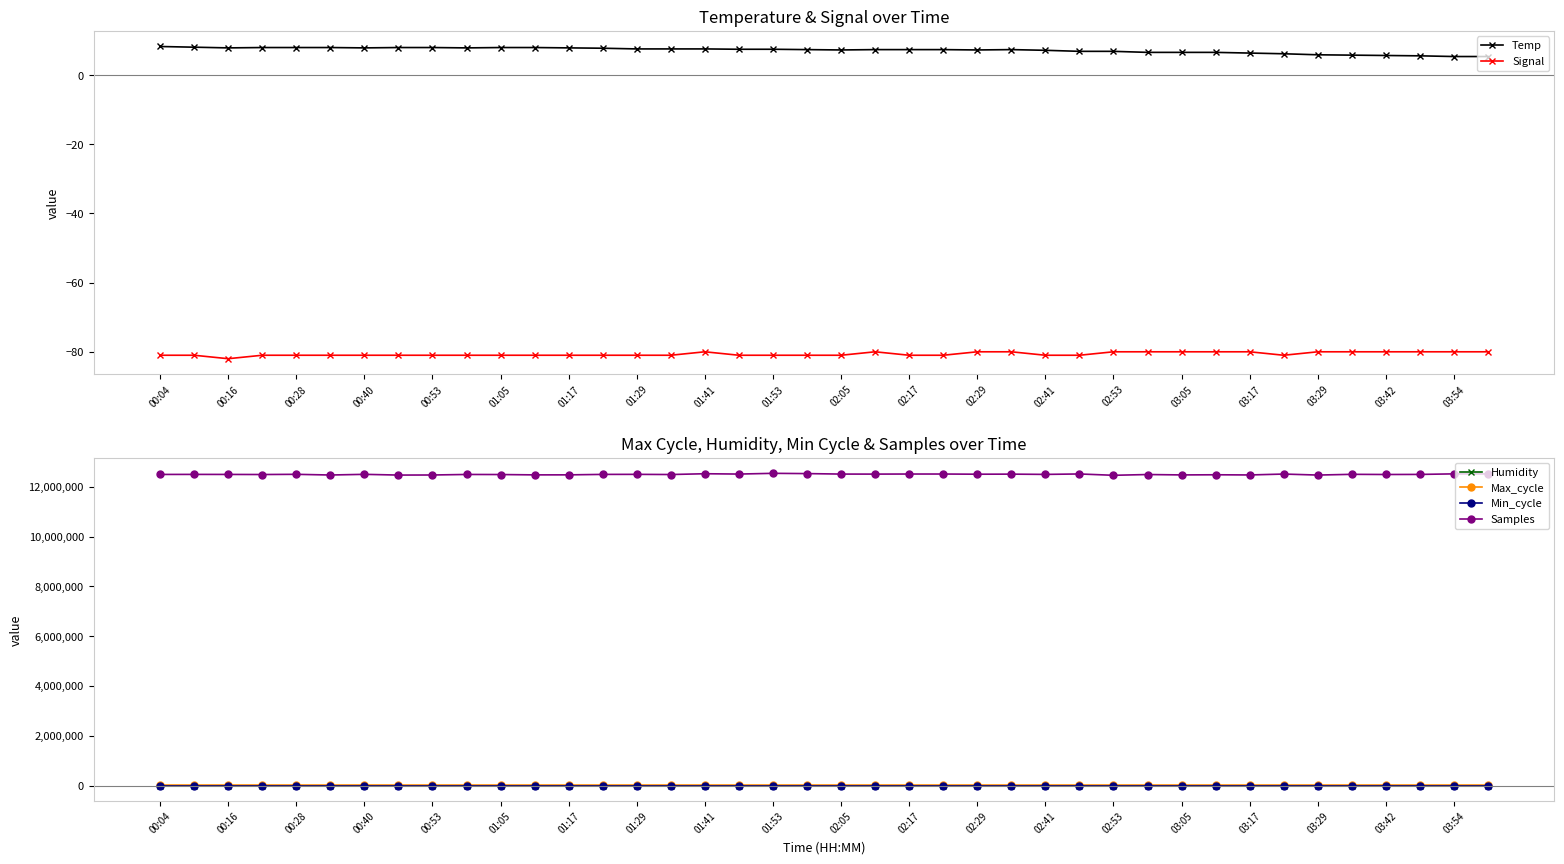

In Signal, how many points are higher than both neighbors (excluding endpoints)?

2